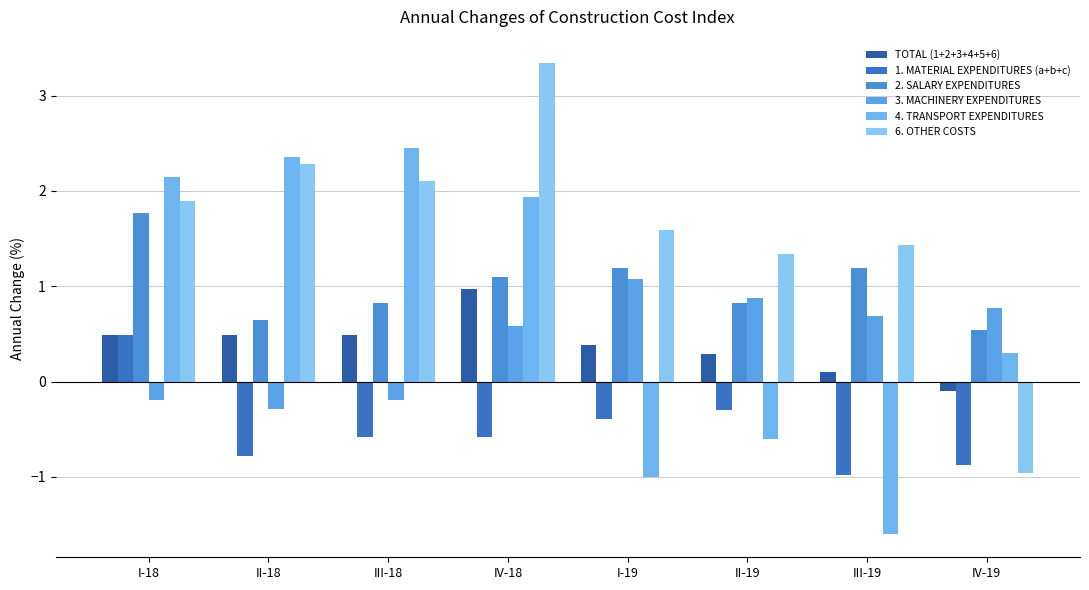

What is the value of the TOTAL (1+2+3+4+5+6) bar at the 3rd from the left?

0.5